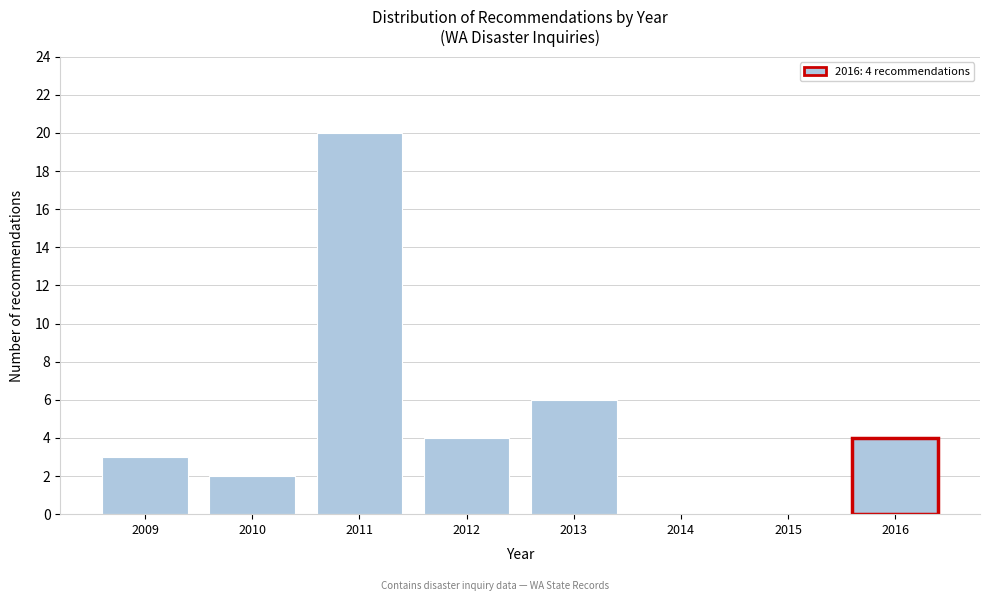

Reading right to left, list all the values displayed in this chart.

2016=4	2015=0	2014=0	2013=6	2012=4	2011=20	2010=2	2009=3